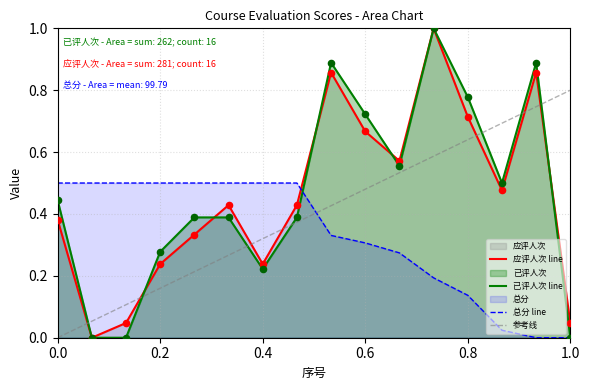

Which series contains the highest Y value?

应评人次